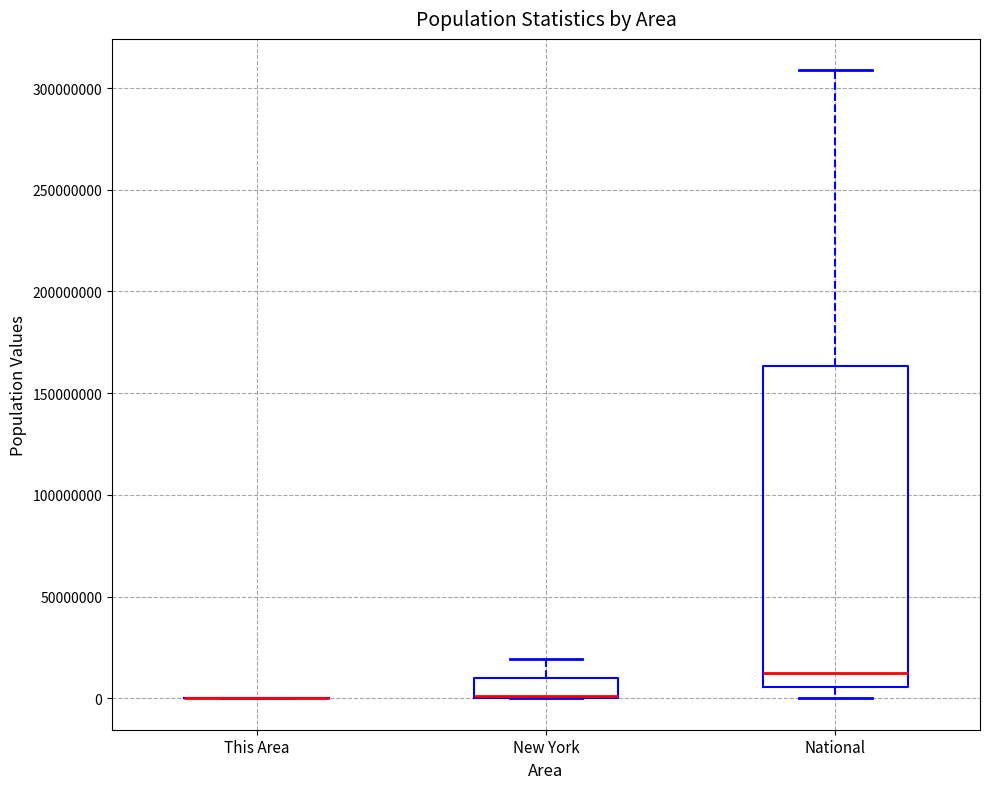

Where is the upper edge of the box for National on the y-axis? The values are not printed on the chart, so give them approximately, as read against the axis.

165000000